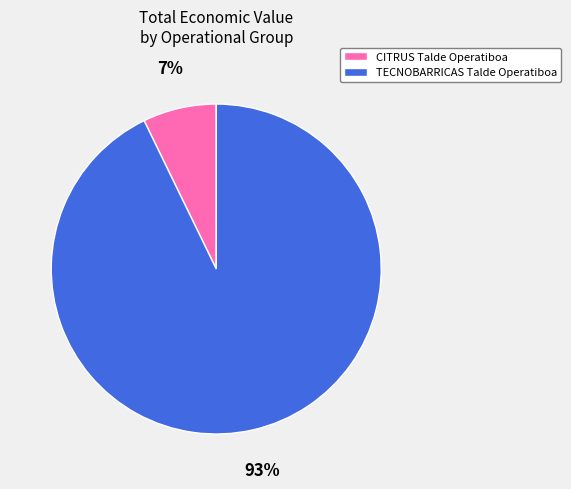

Which has a higher value, TECNOBARRICAS Talde Operatiboa or CITRUS Talde Operatiboa?

TECNOBARRICAS Talde Operatiboa